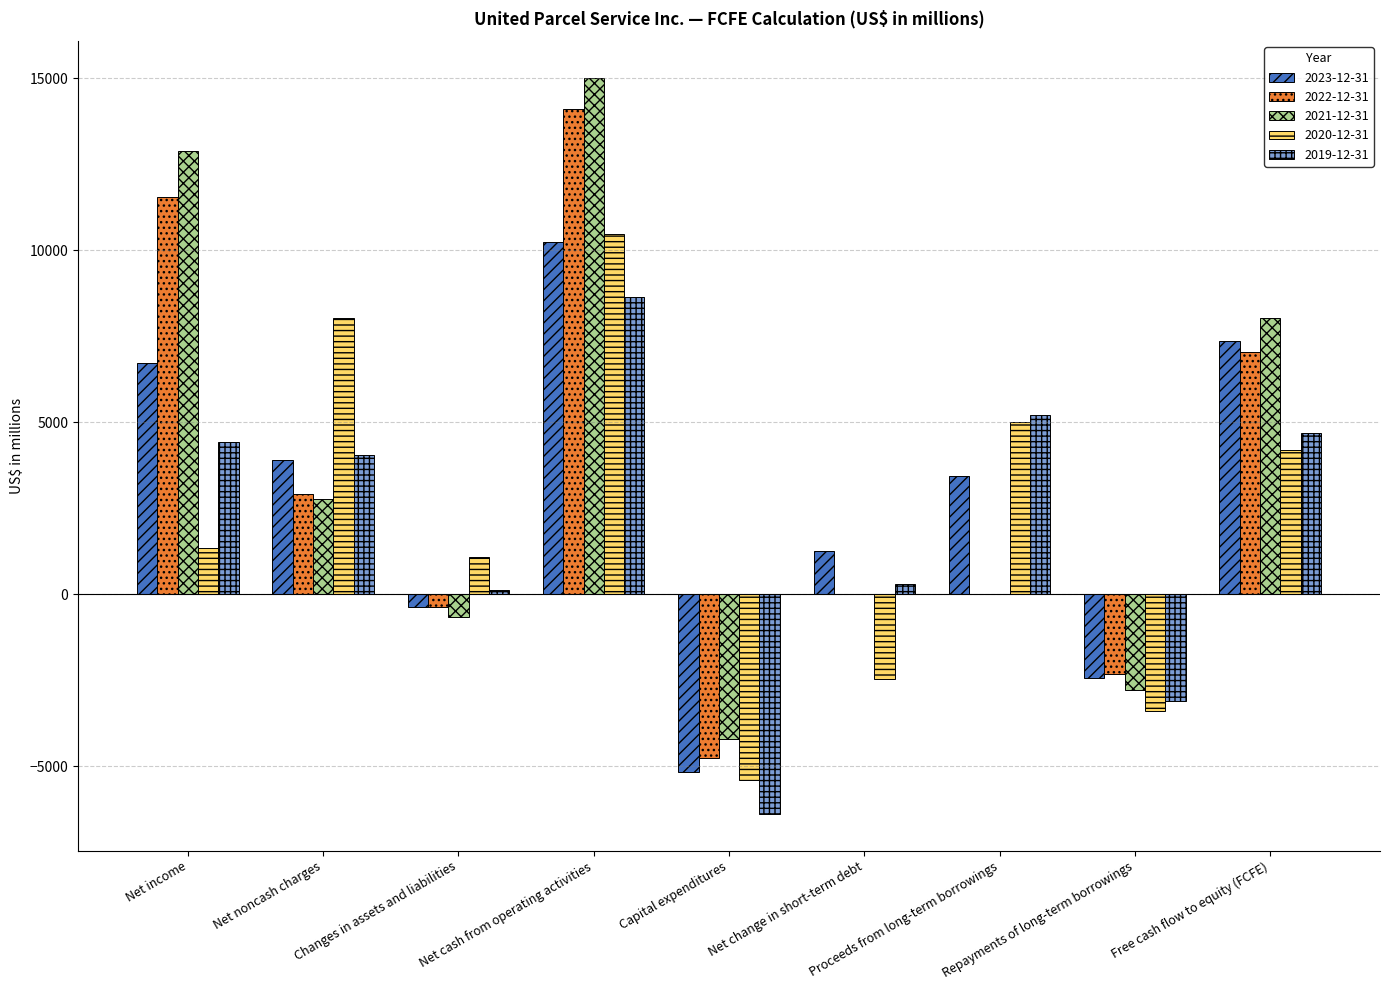

How many series are shown in this chart?

5